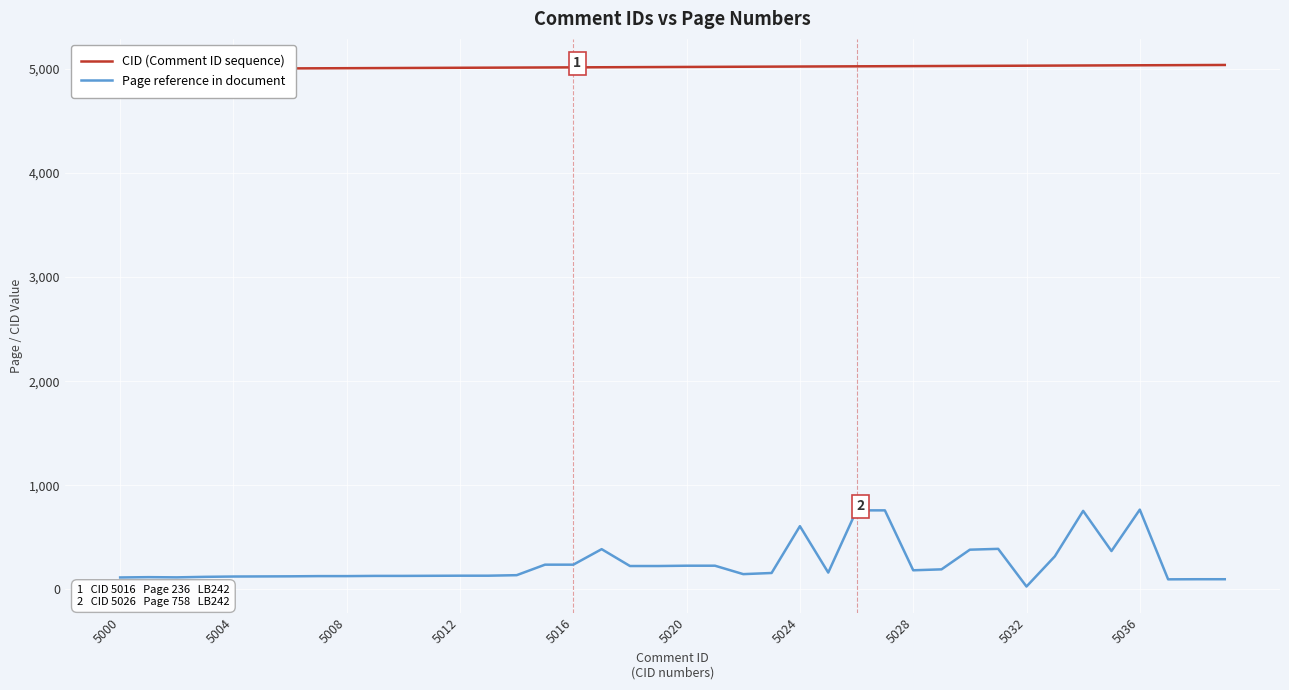

What is the average value of the Page reference in document series?

246